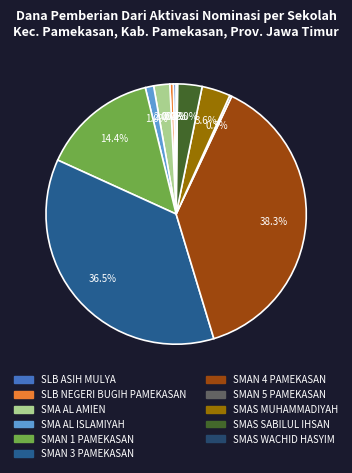

Does any single category account for the majority?

No